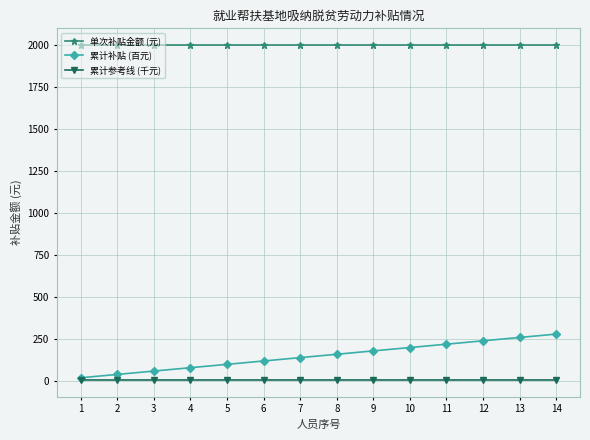

Which series has the largest range (max minus min)?

累计补贴 (百元)